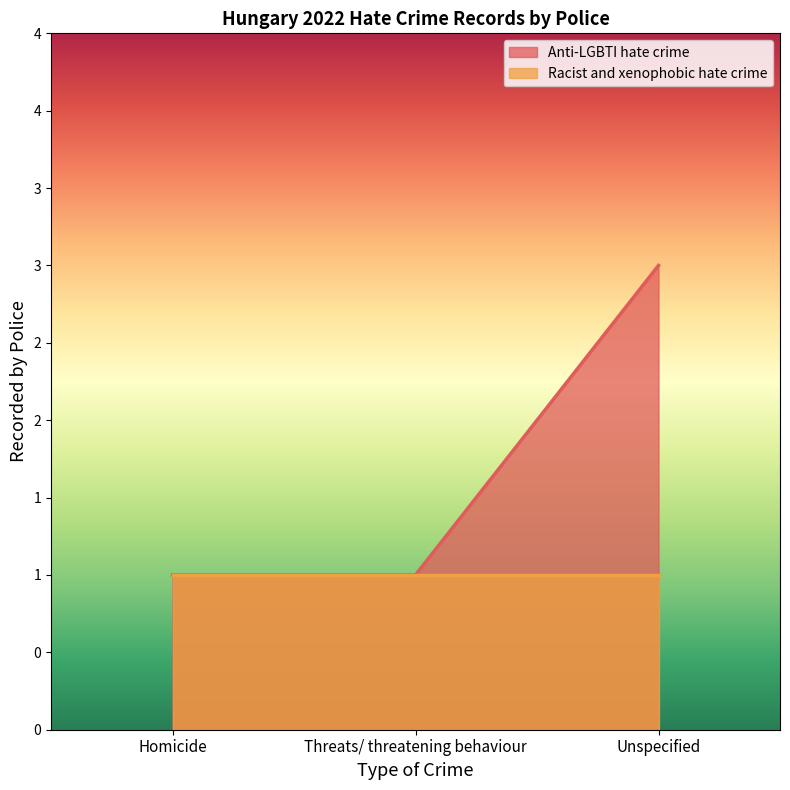

What is the label of the 1st point from the right?

Unspecified